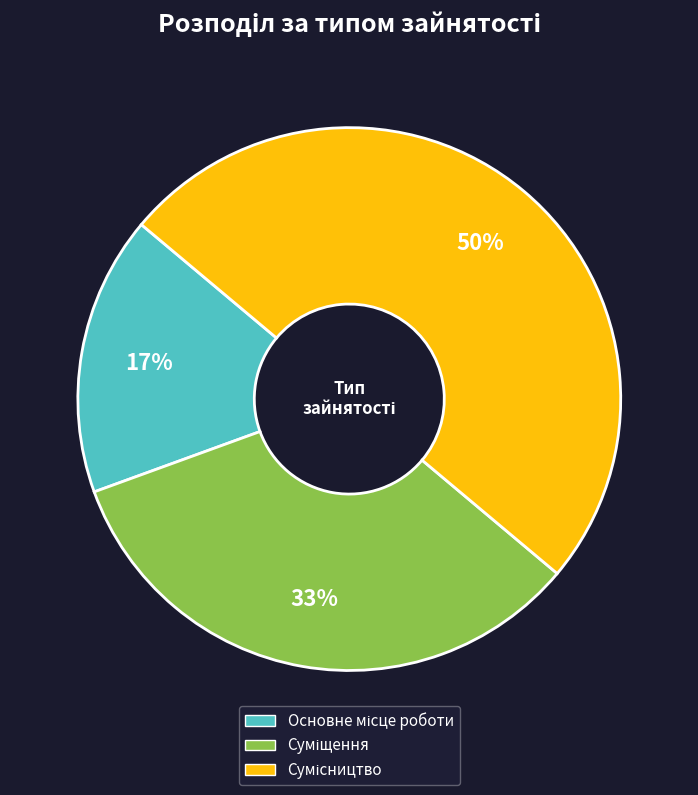

To the nearest percent, what is the average slice percentage?

33%